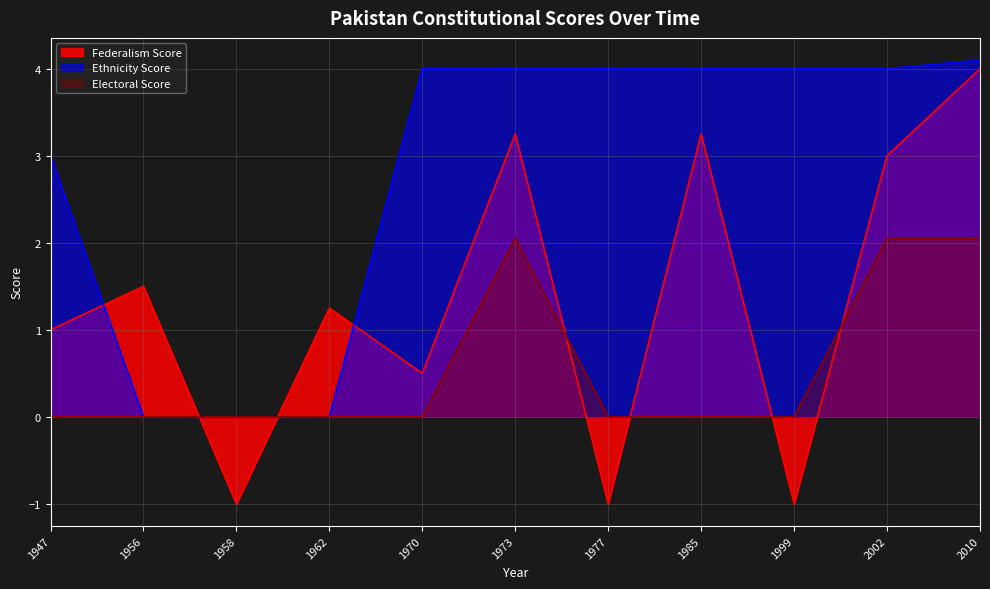

After their last crossing, which series has the higher values: Ethnicity Score or Federalism Score?

Ethnicity Score